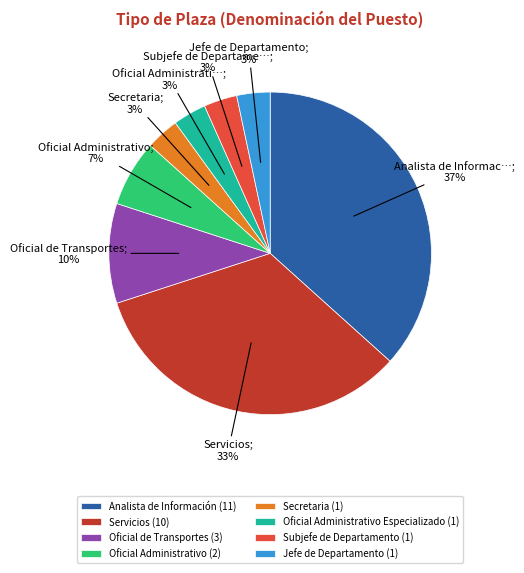

Count the number of slices in the pie.

8